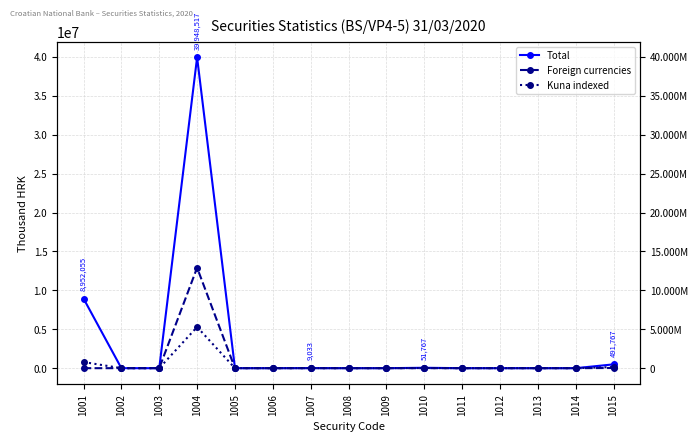

Which series changed the most between 1008 and 1012?

Total